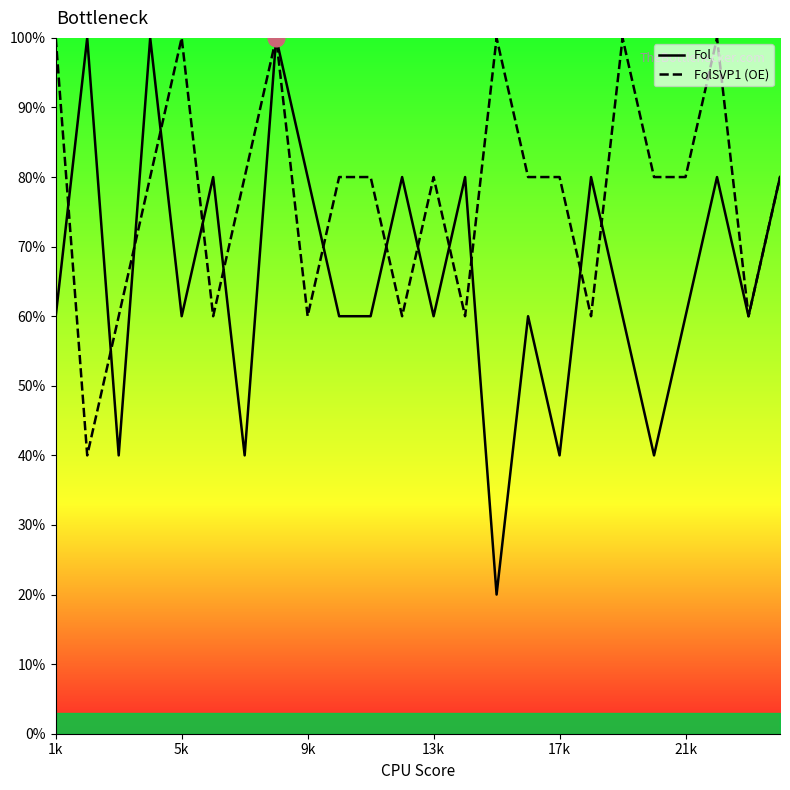

The value of FolSVP1 (OE) at 22 is 104. True or false?

False